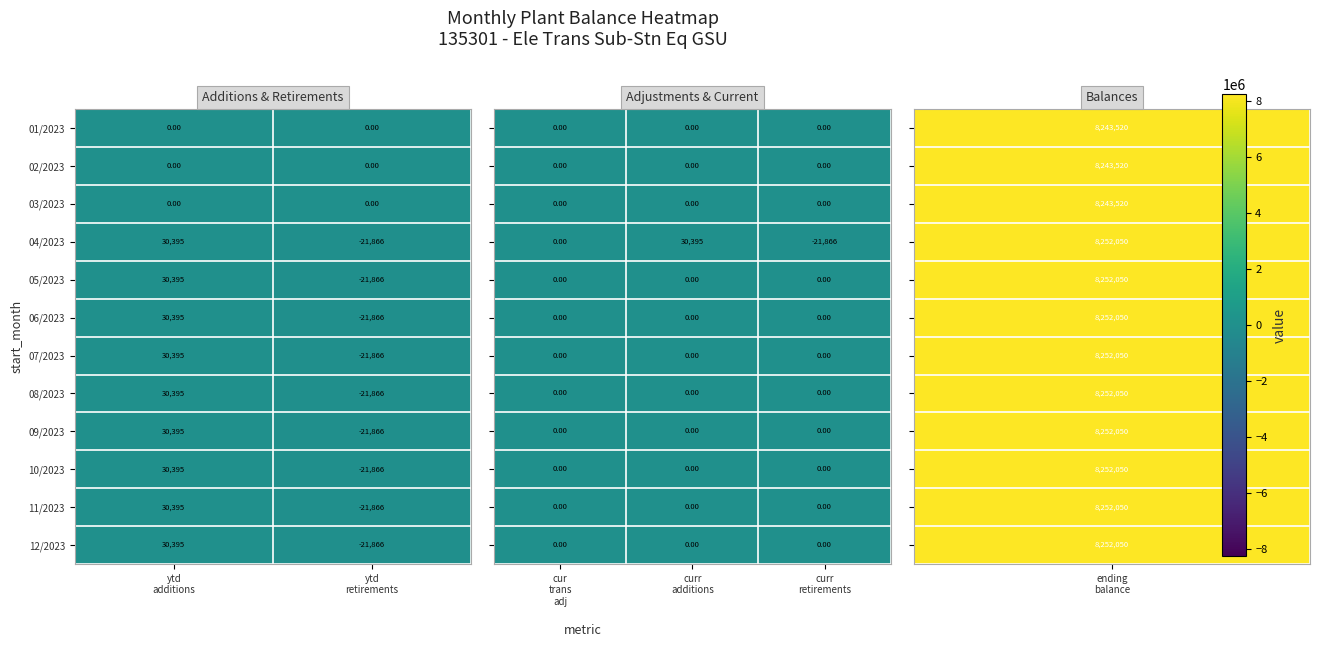

What is the sum of all 07/2023 values?

8529